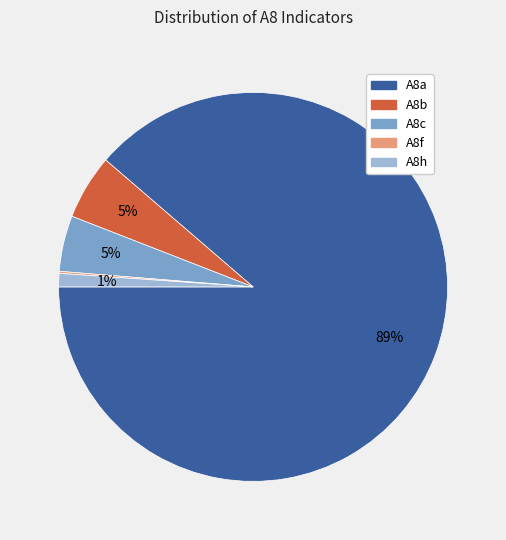

Which slice represents more than half of the pie?

A8a